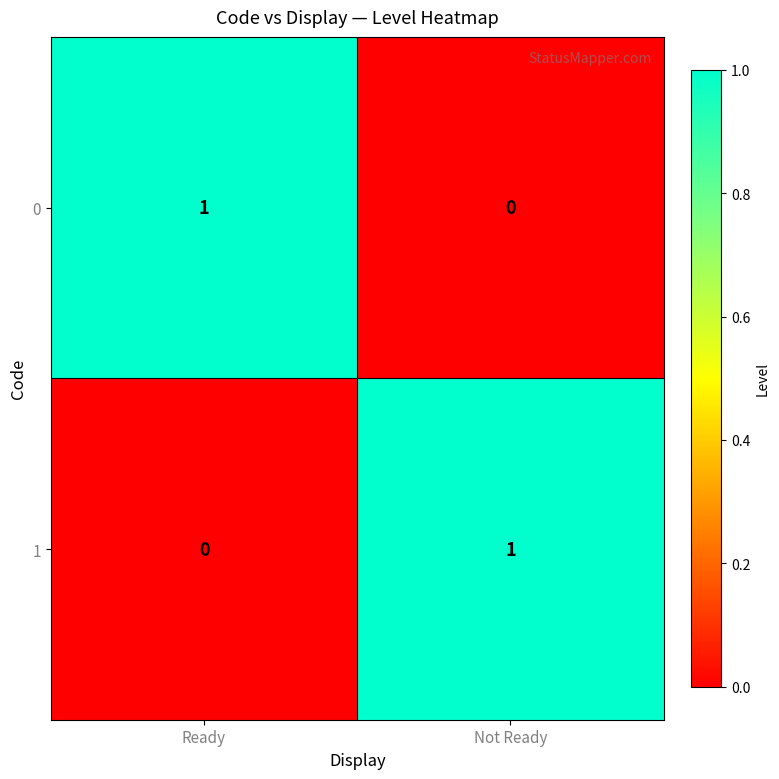

Is the value of 0 at Not Ready greater than the value of 1 at Not Ready?

No